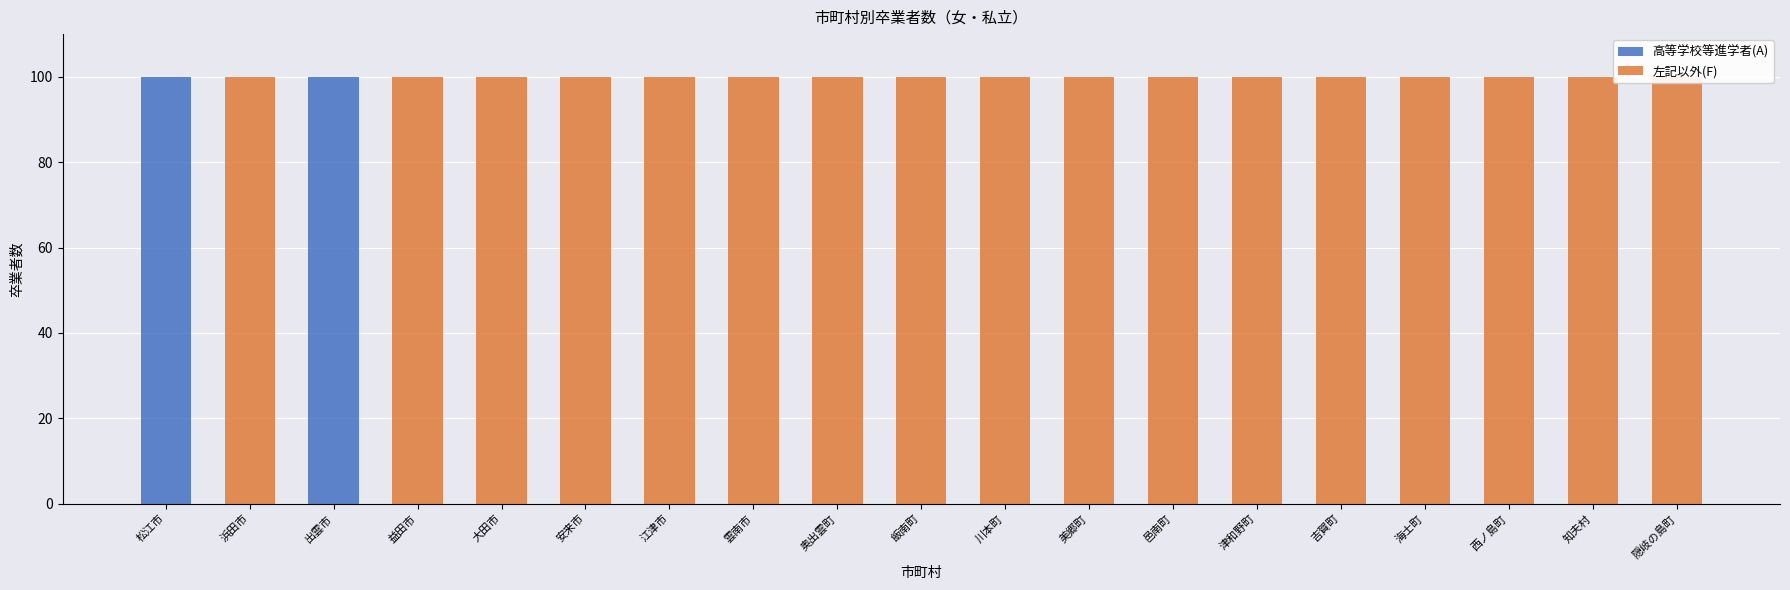

How many values in the 高等学校等進学者(A) series exceed 0?

2